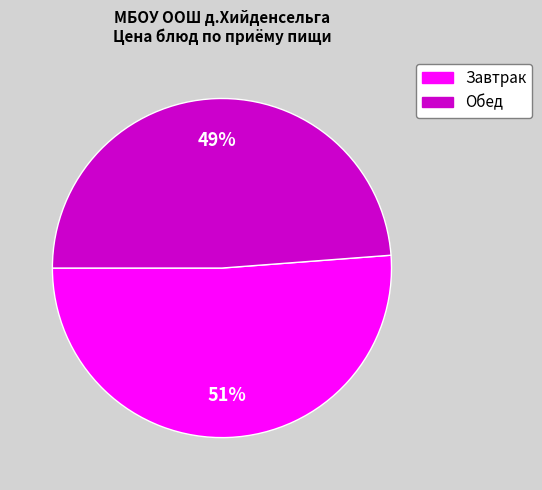

Is there any slice that represents more than half of the pie?

Yes